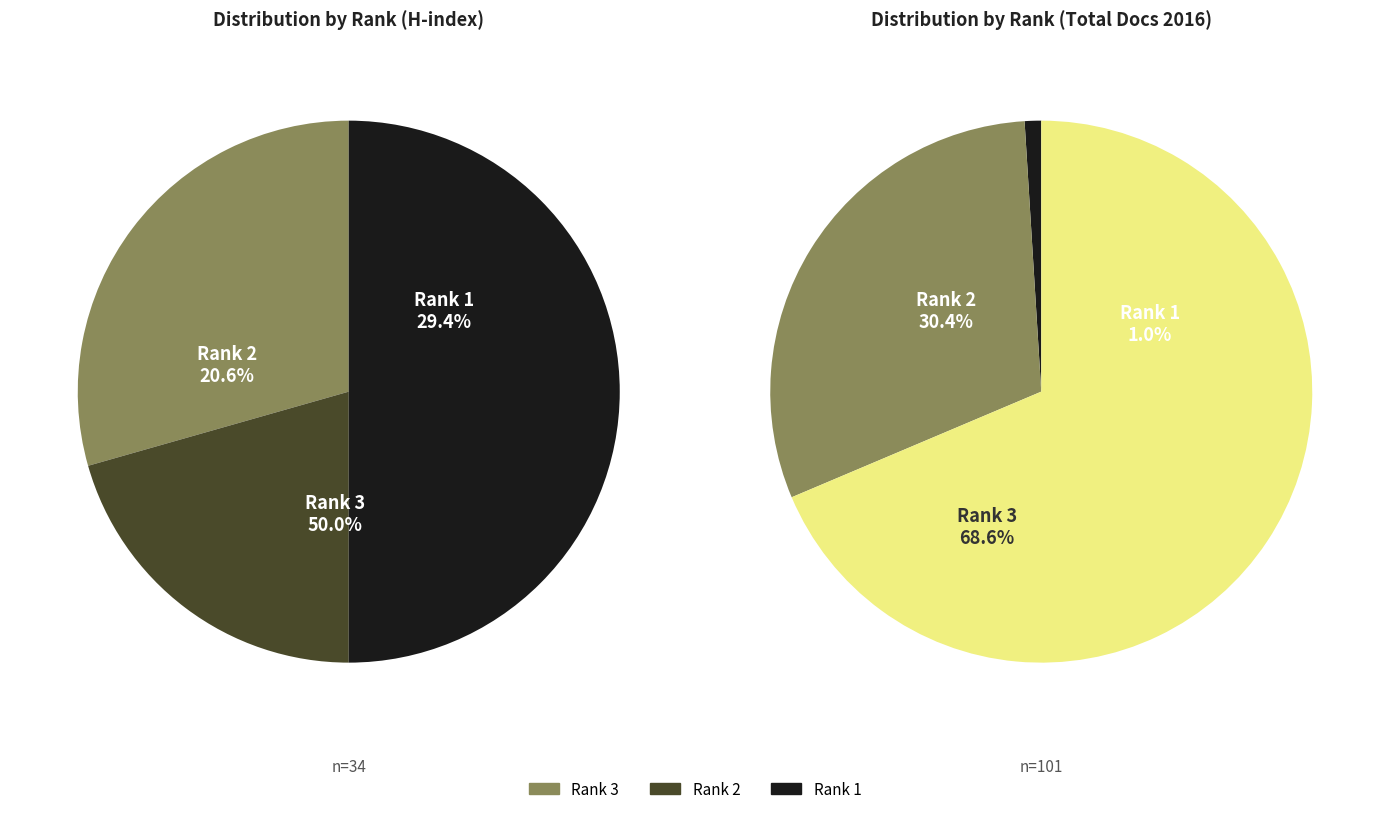

Is it true that Rank 2 is 38% of the pie?

False